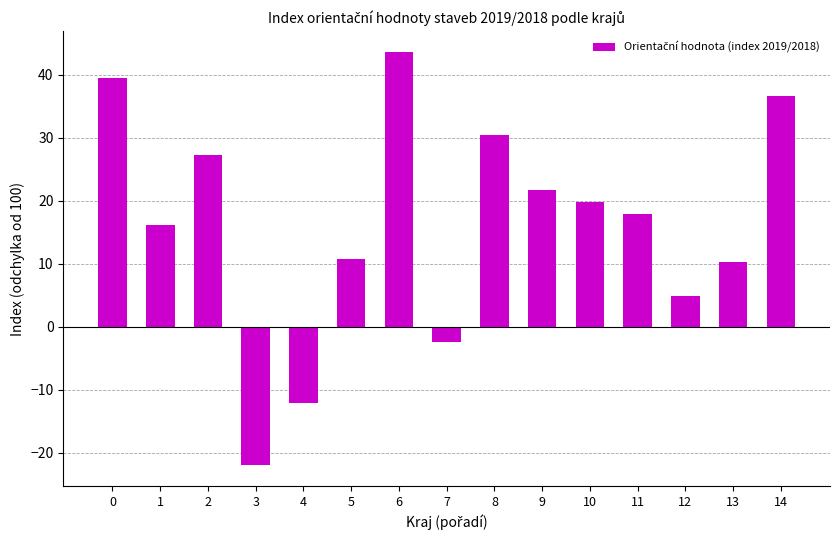

The value at 8 is 42.2. True or false?

False